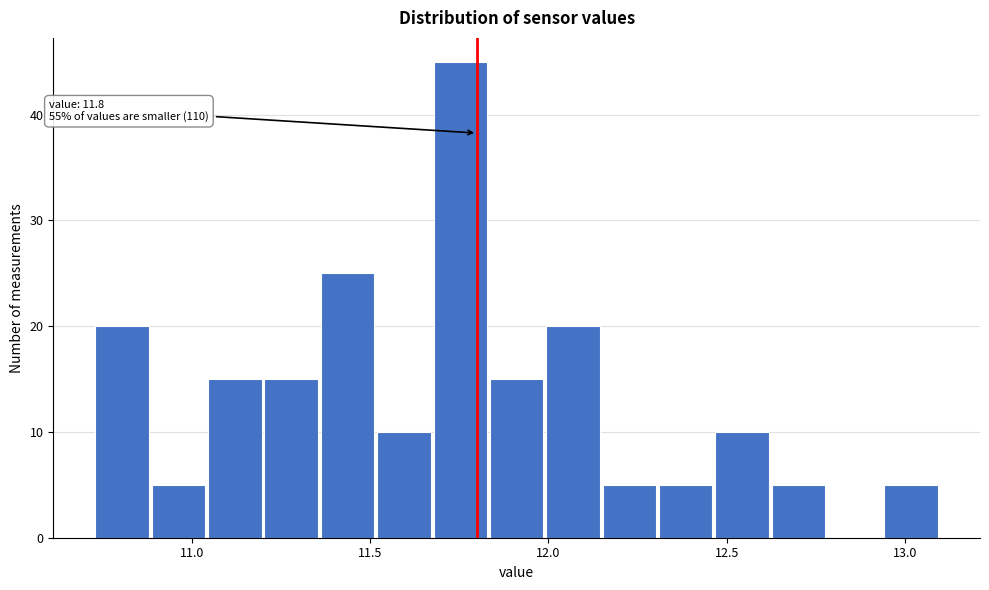

Read against the x-axis, roughly where is the centre of the tallest bar?

11.75